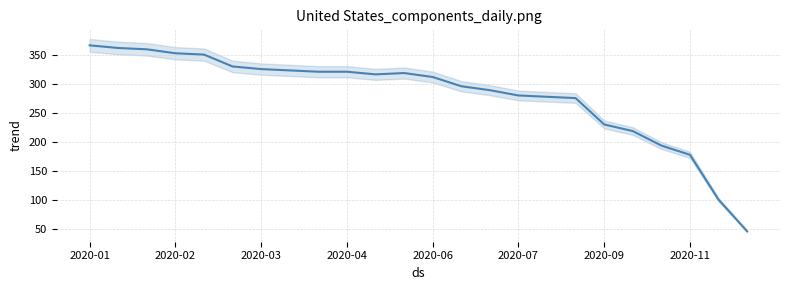

How many lines are shown in the chart?

1